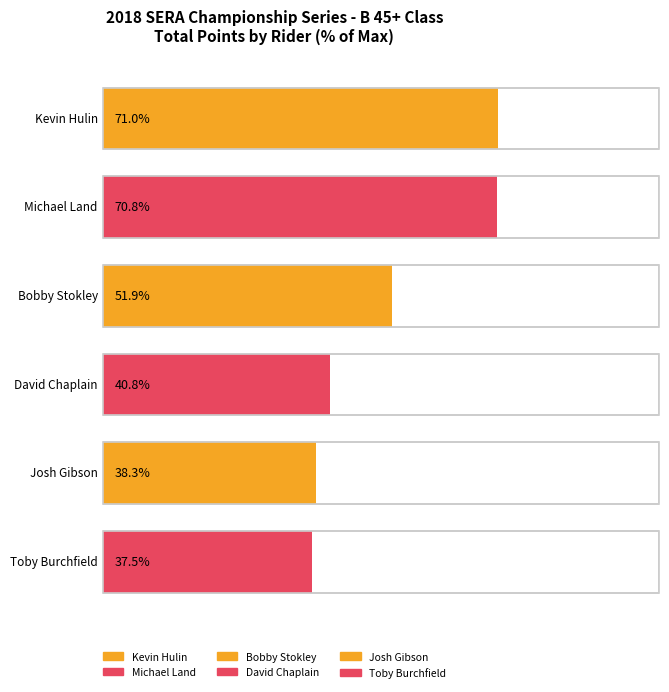

At how many categories does at least one series exceed 13?

6